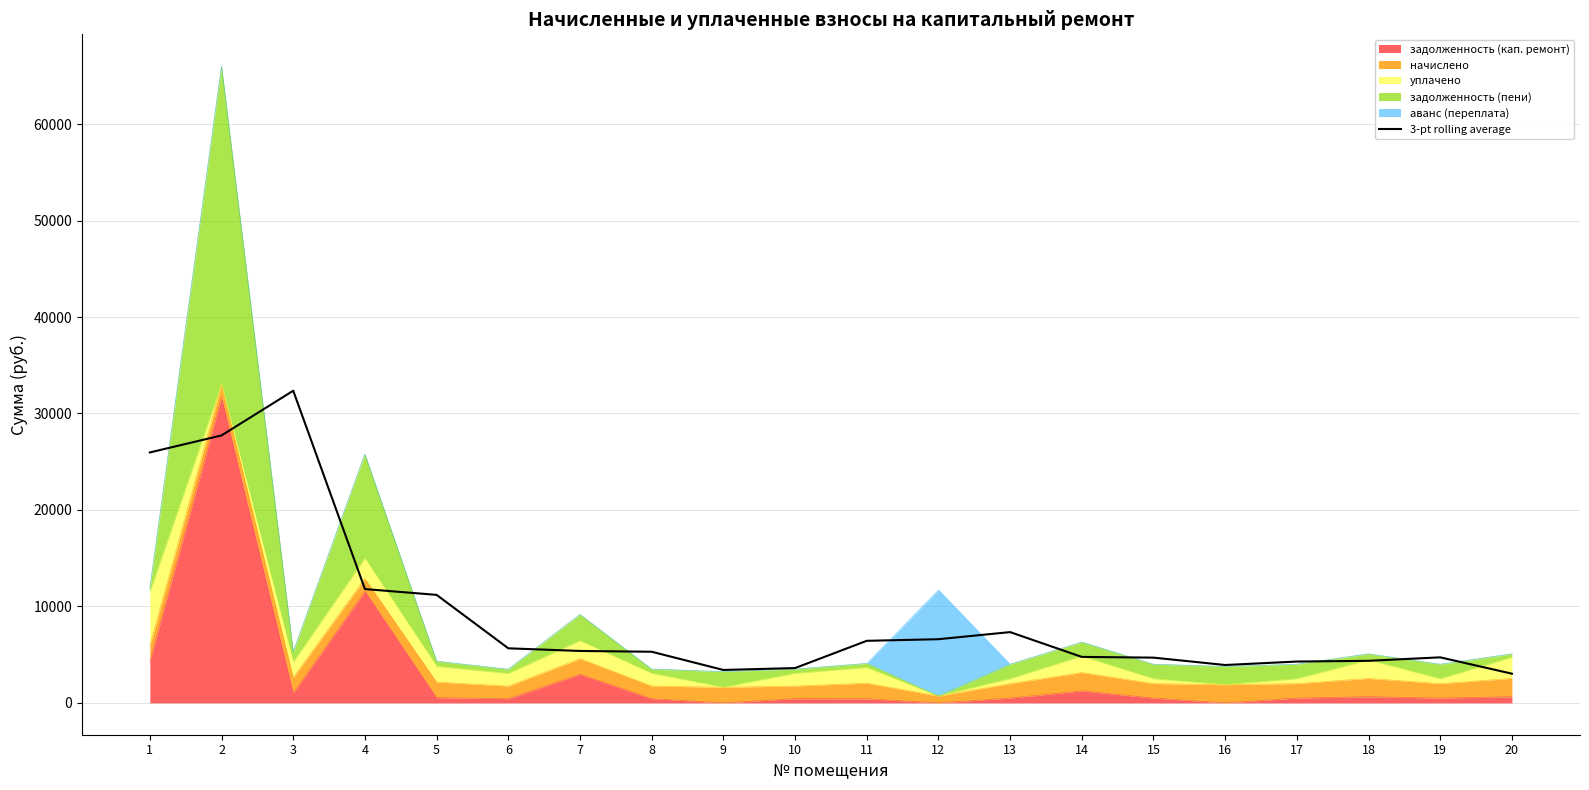

What is the difference between the maximum and minimum values?

29332.6